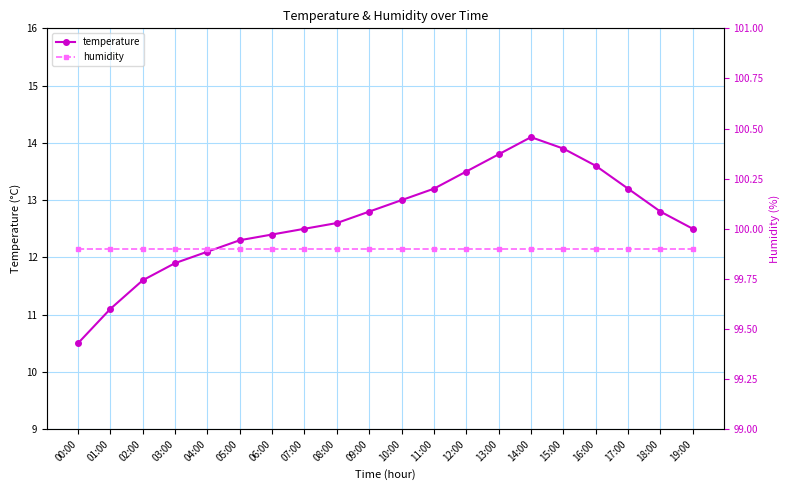

What is the value of the humidity point at the 20th from the left?

99.9